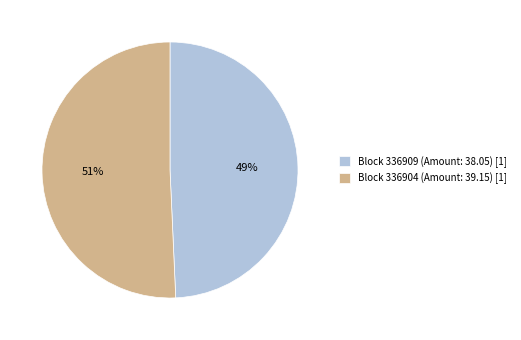

To the nearest percent, what percentage of the pie is Block 336909 (Amount: 38.05) [1]?

49%